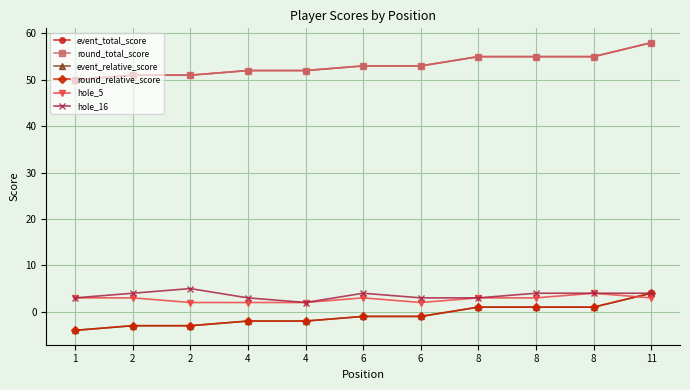

Is the value of round_total_score at 1 greater than the value of round_relative_score at 4?

Yes